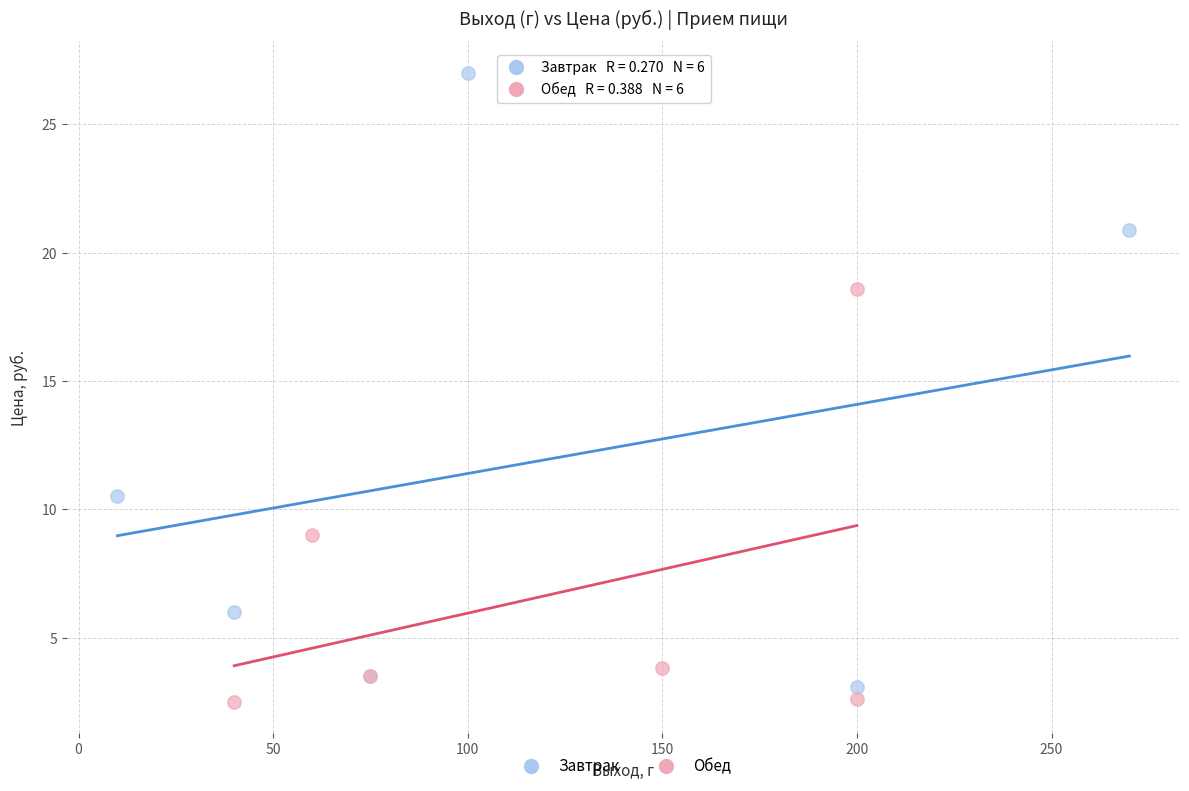

Which series has the widest spread of Y values?

Завтрак